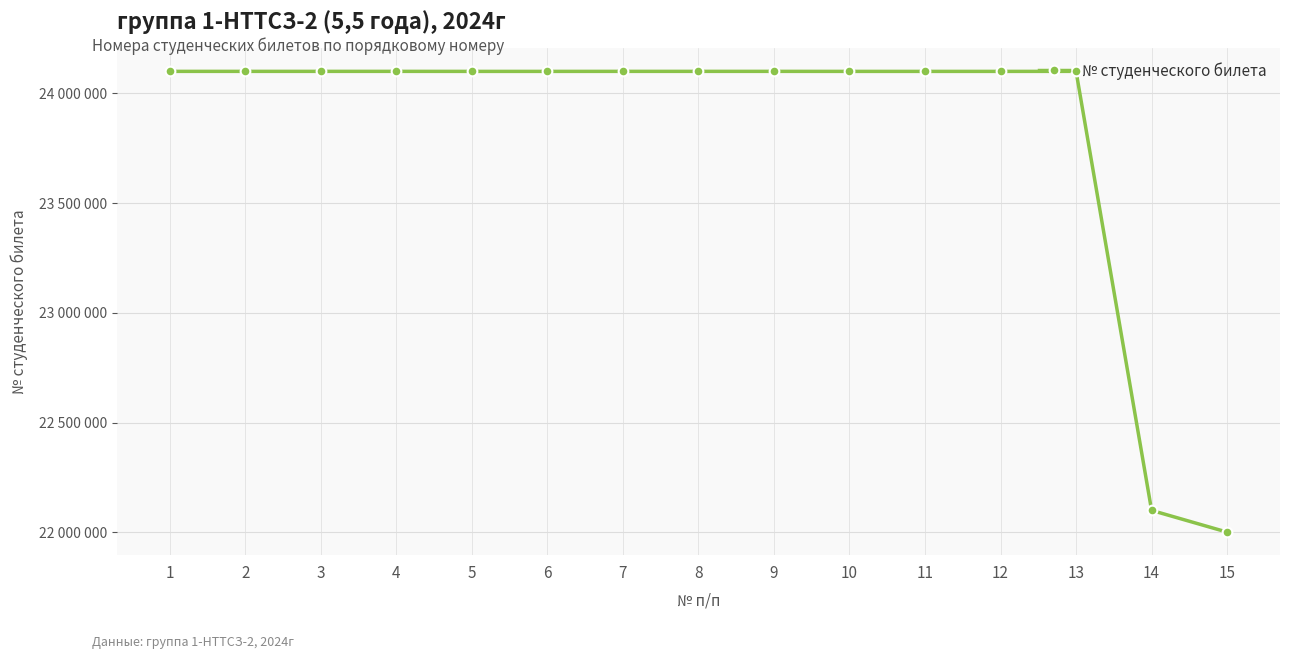

Is it true that the value at 8 is 24100179?

True